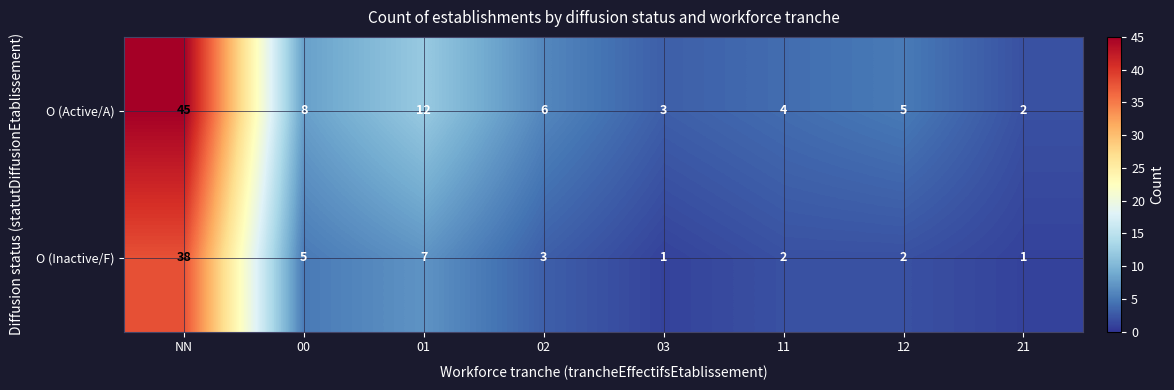

Read the O (Active/A) value at 12.

5